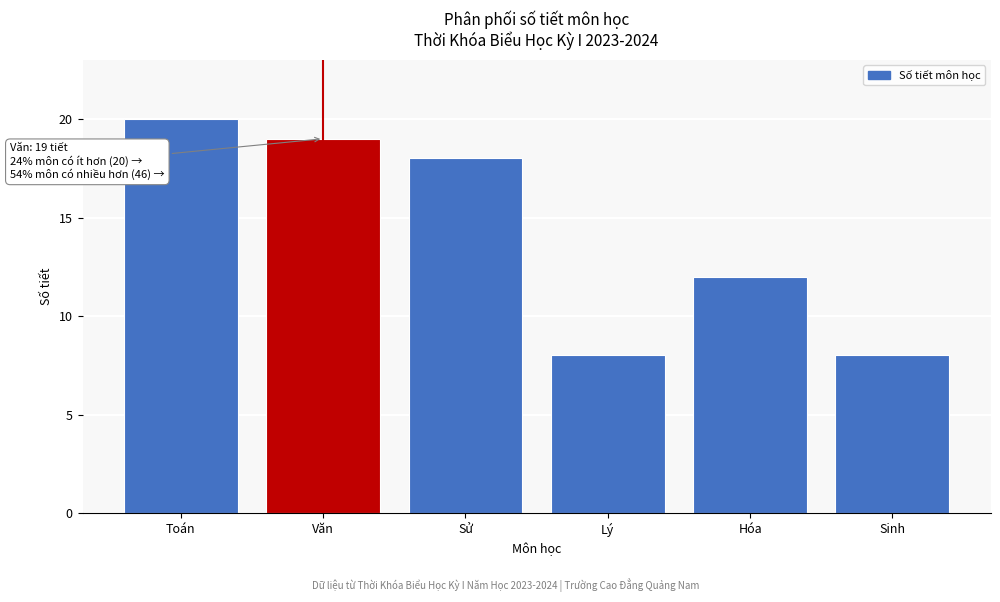

Reading left to right, list all the values displayed in this chart.

Toán=20	Văn=19	Sử=18	Lý=8	Hóa=12	Sinh=8